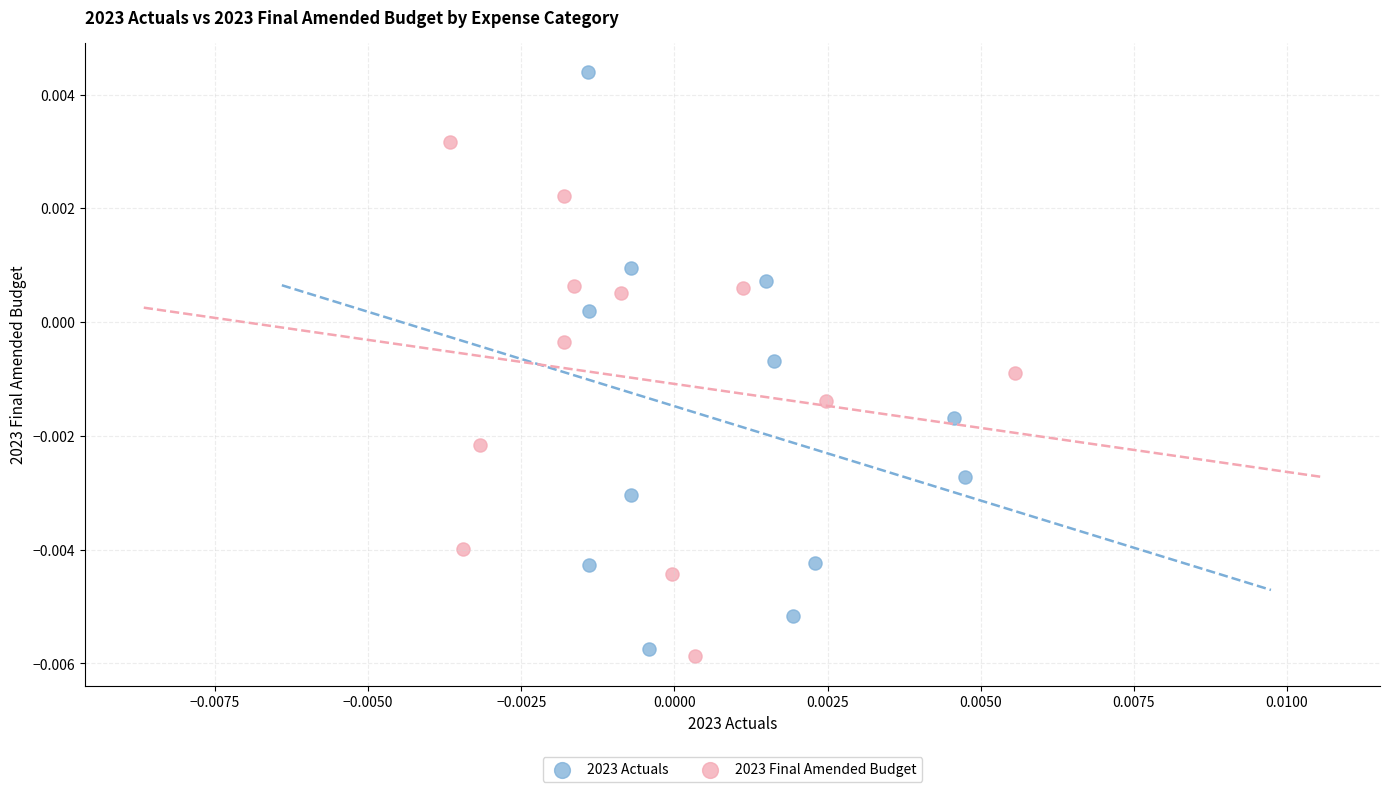

Which series contains the highest Y value?

2023 Actuals